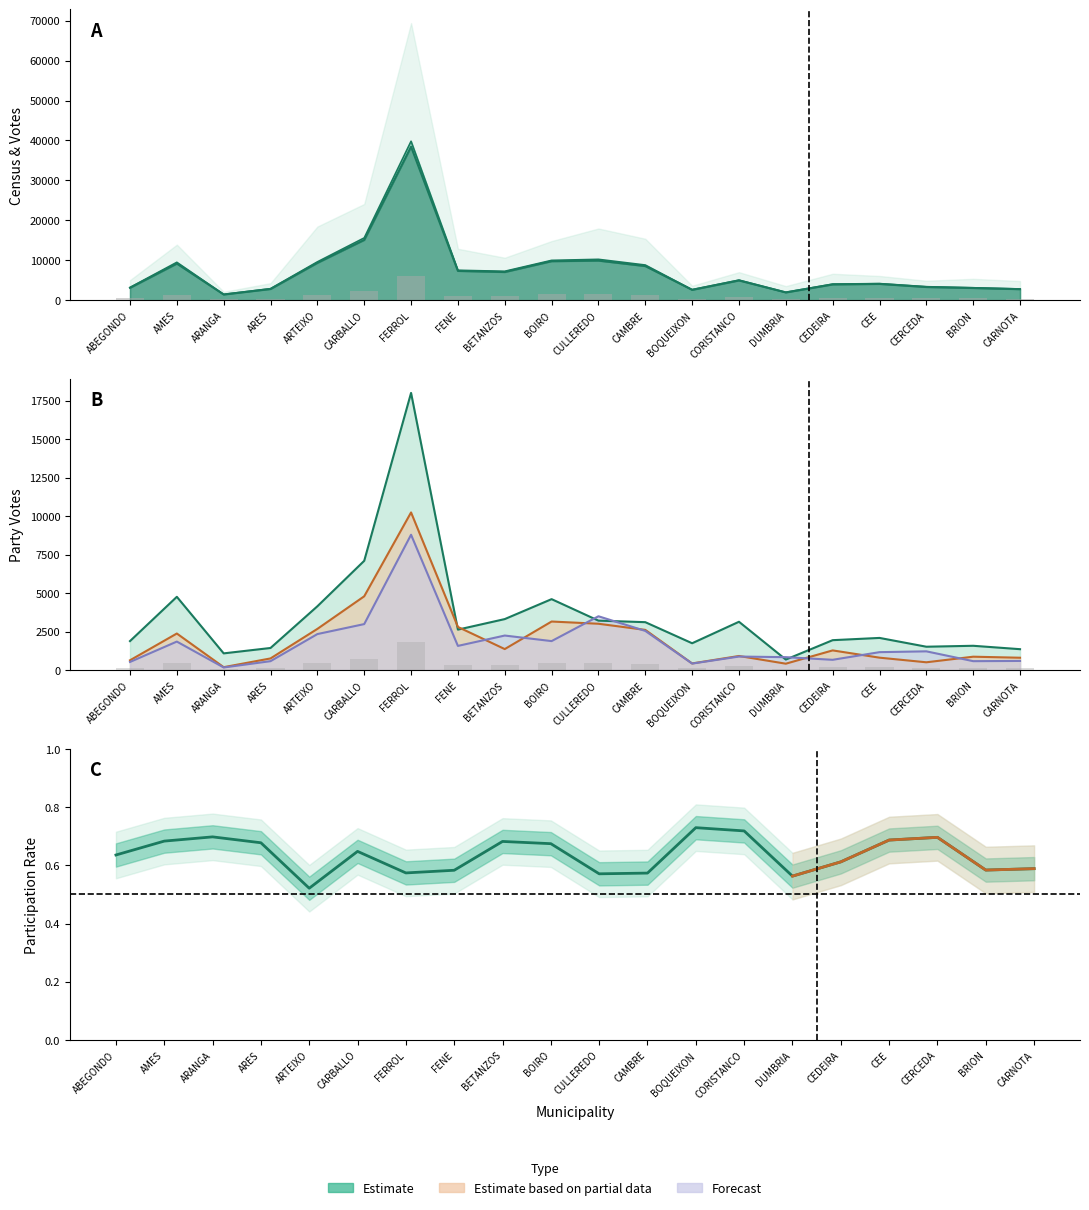

Which has a higher value, ARTEIXO or CULLEREDO?

CULLEREDO